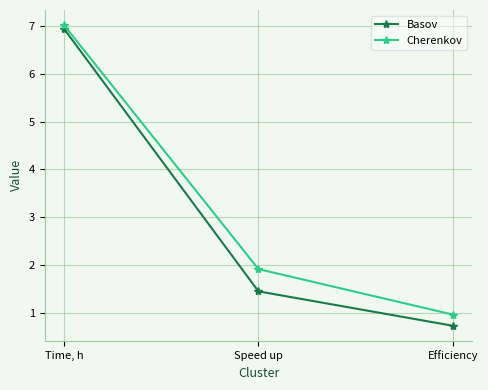

At which category is the sum across all series the highest?

Time, h